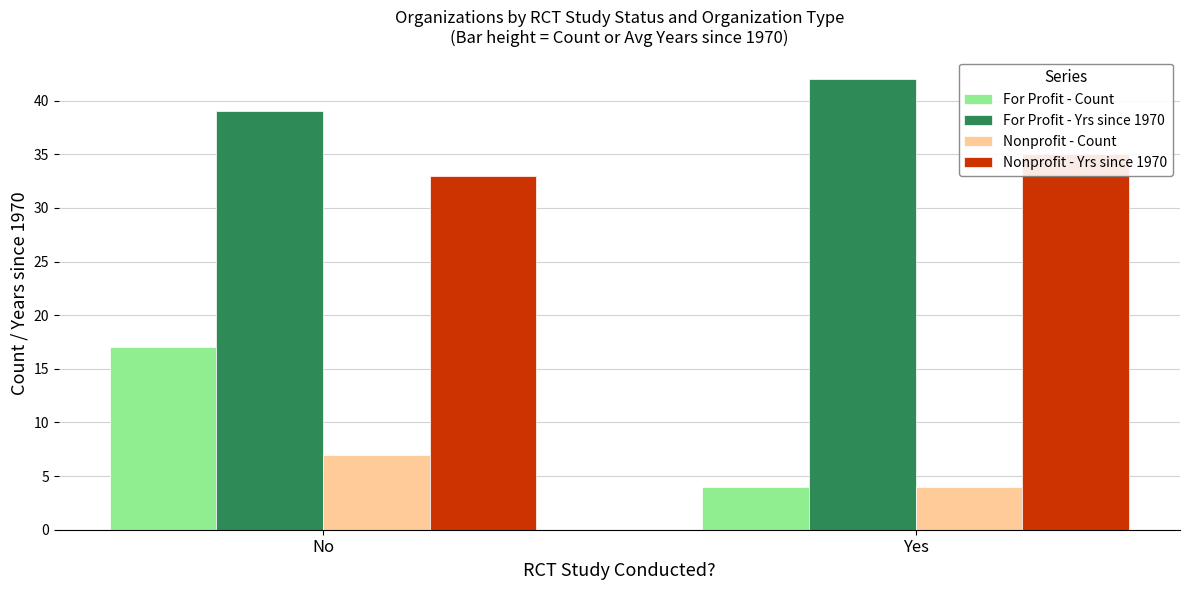

Count the number of categories in the chart.

2